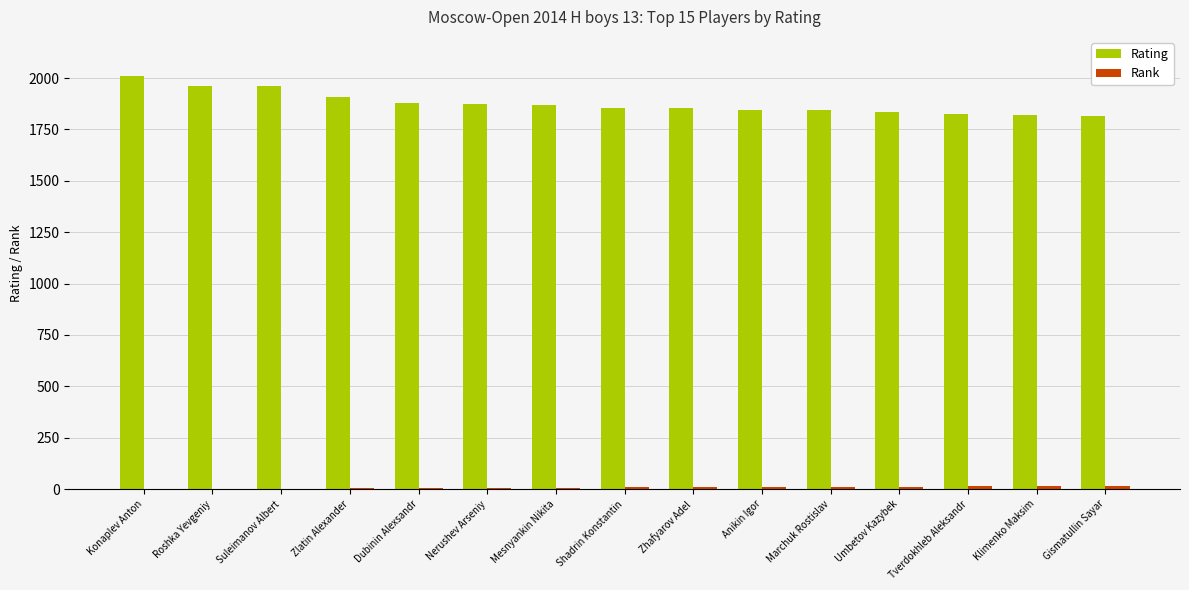

Which category has the highest value across all series?

Konaplev Anton